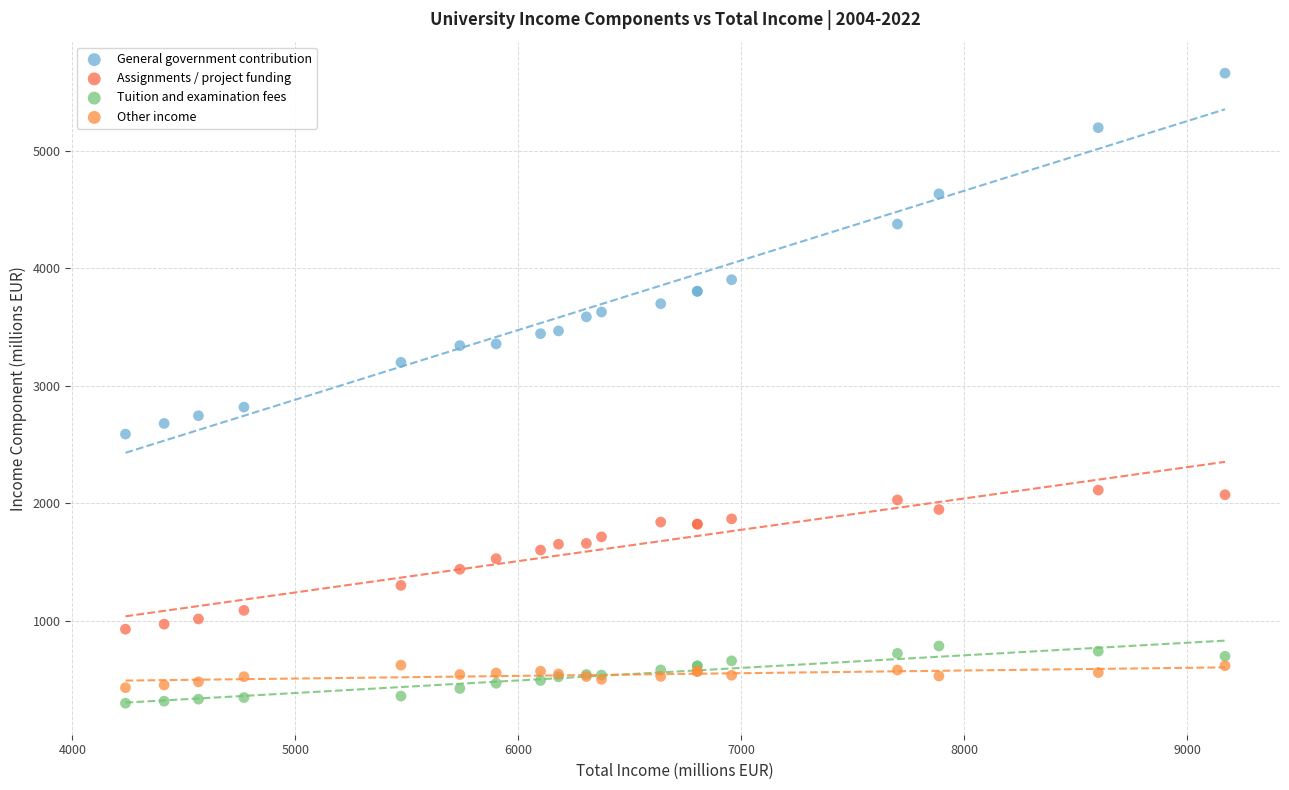

What are all the series names shown in the legend?

General government contribution, Assignments / project funding, Tuition and examination fees, Other income